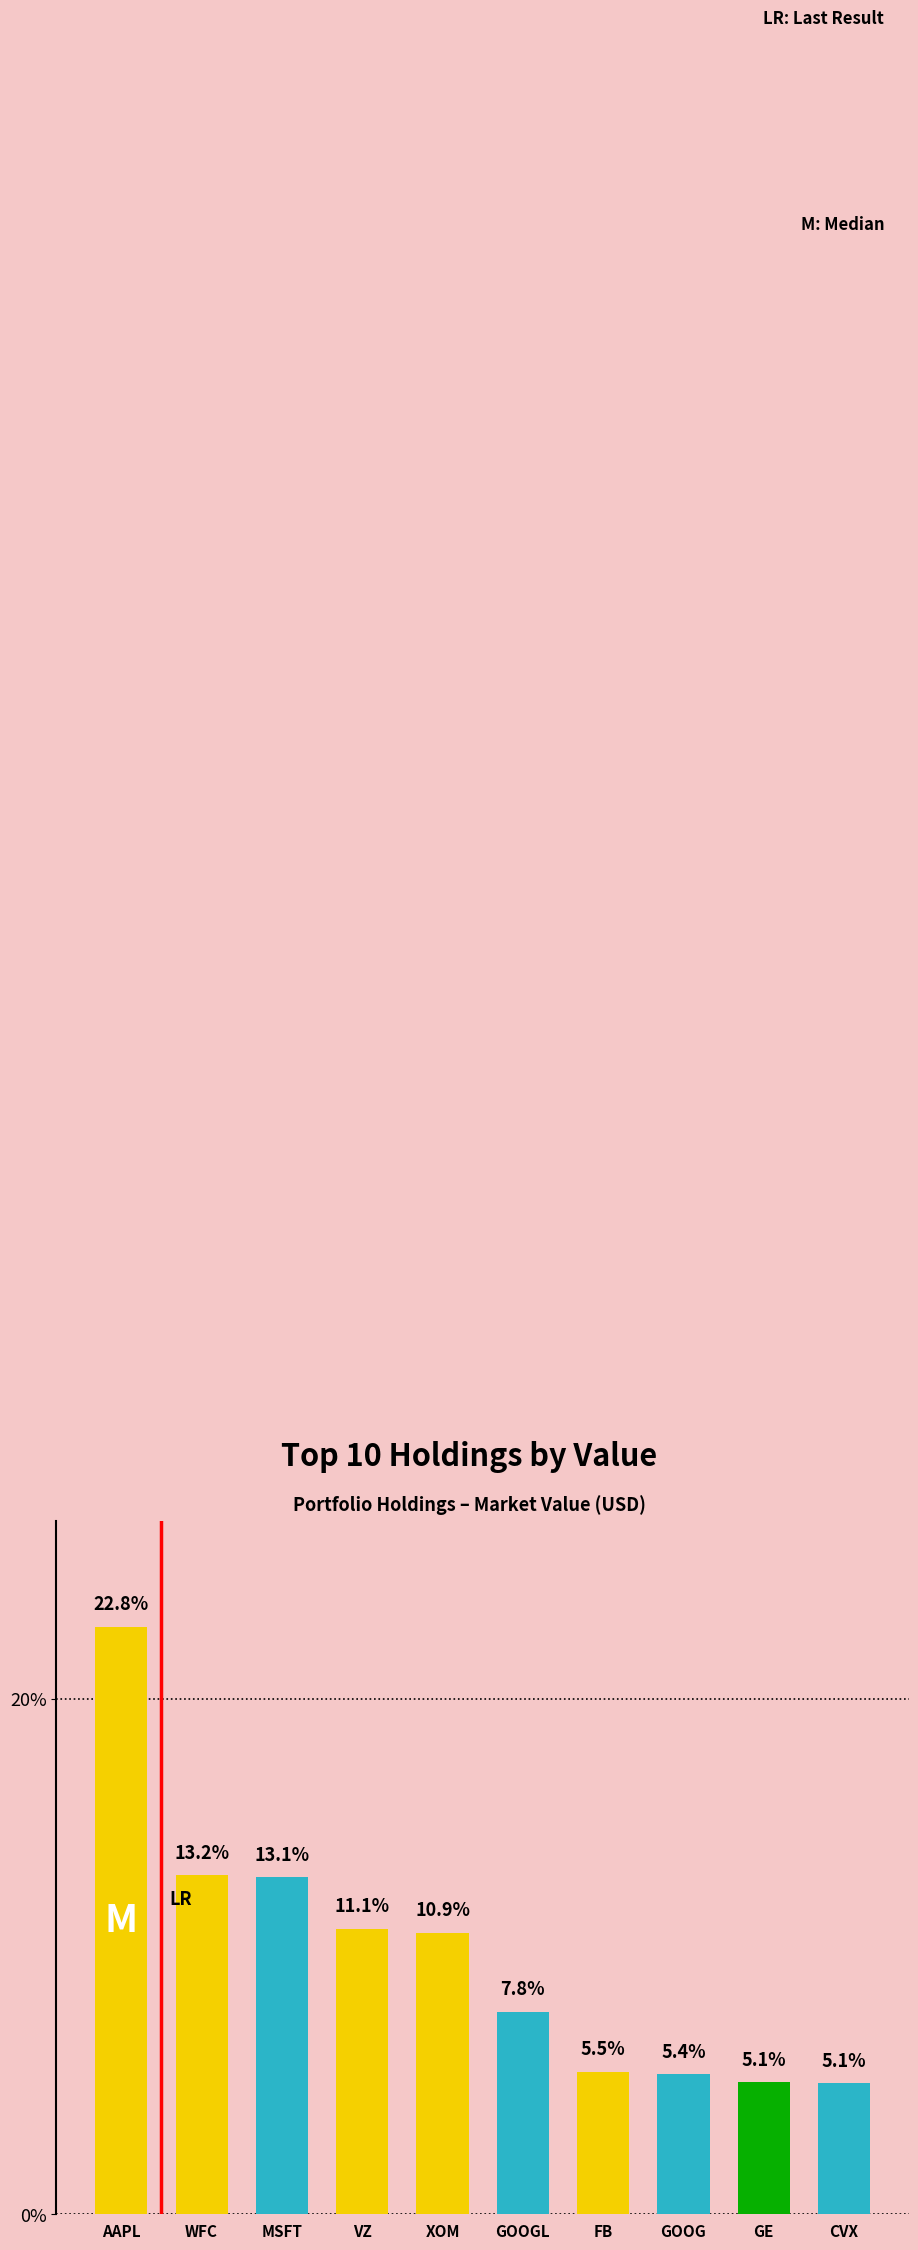

Which category has the lowest value across all series?

CVX